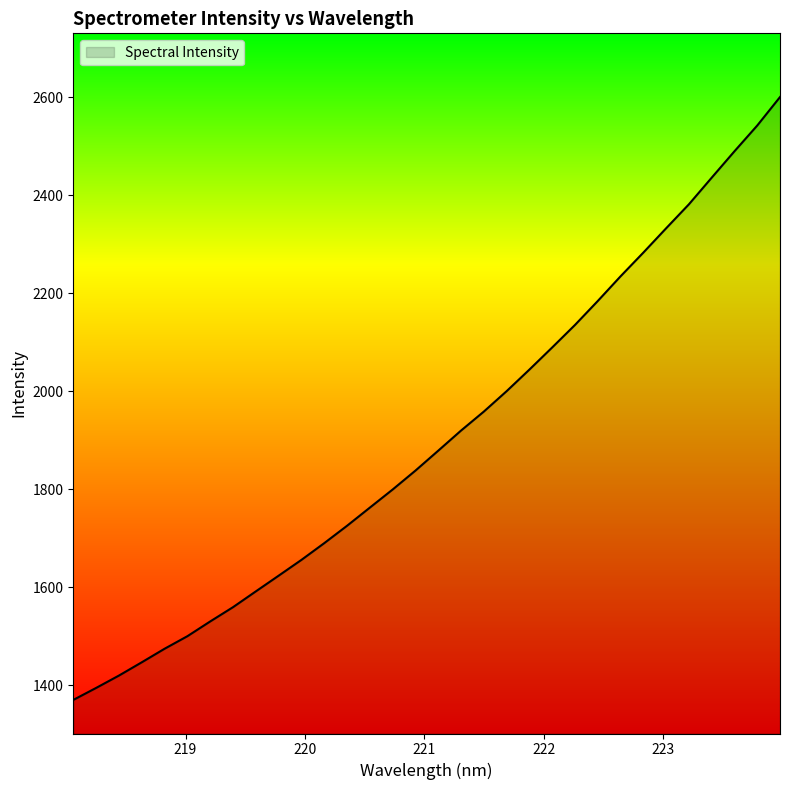

What is the difference between the maximum and minimum values?

1230.1